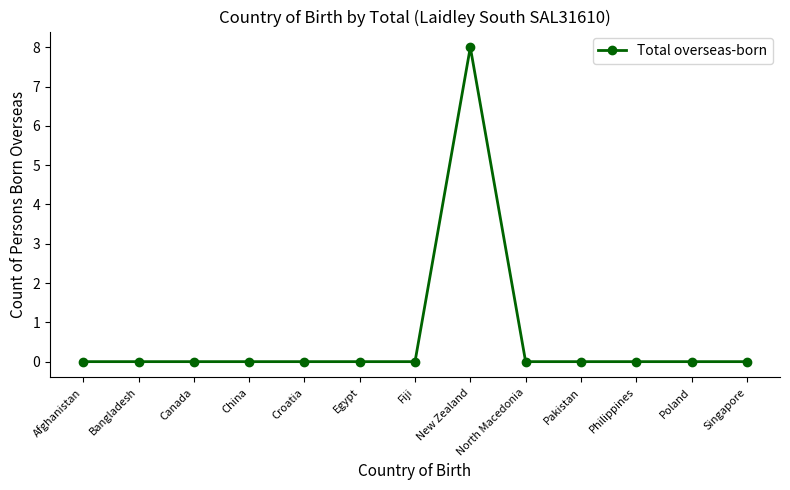

What is the label of the 6th point from the left?

Egypt